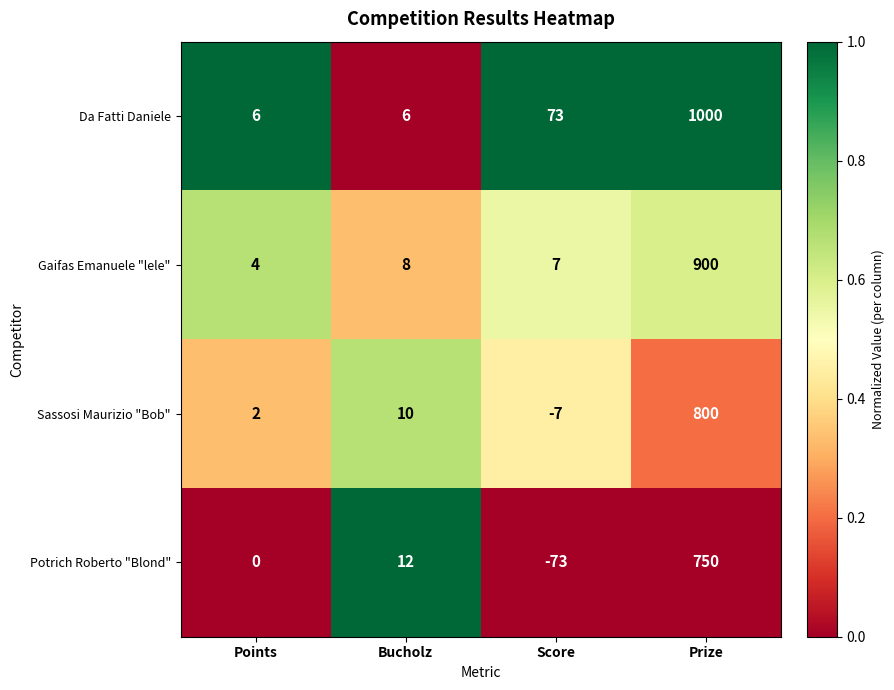

What is the greatest value displayed?

1000